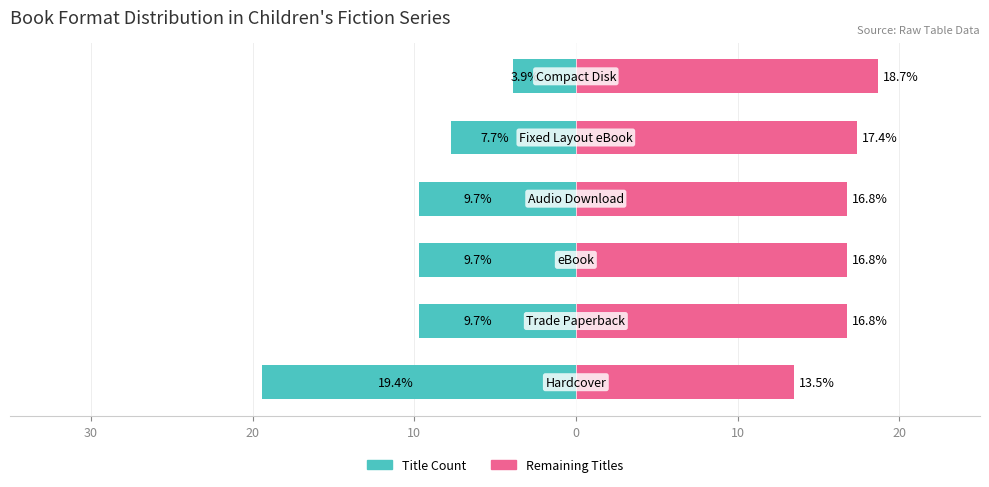

Rank the series at 10 from highest to lowest value.

Remaining Titles, Title Count